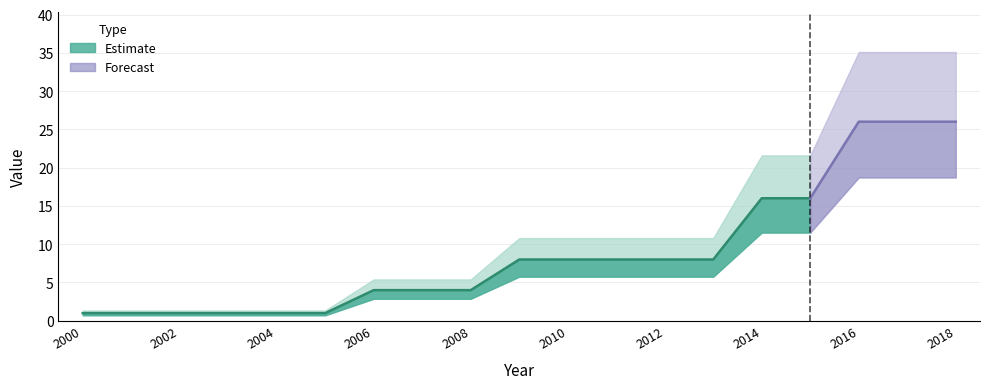

The value at 2009 is 8. True or false?

True